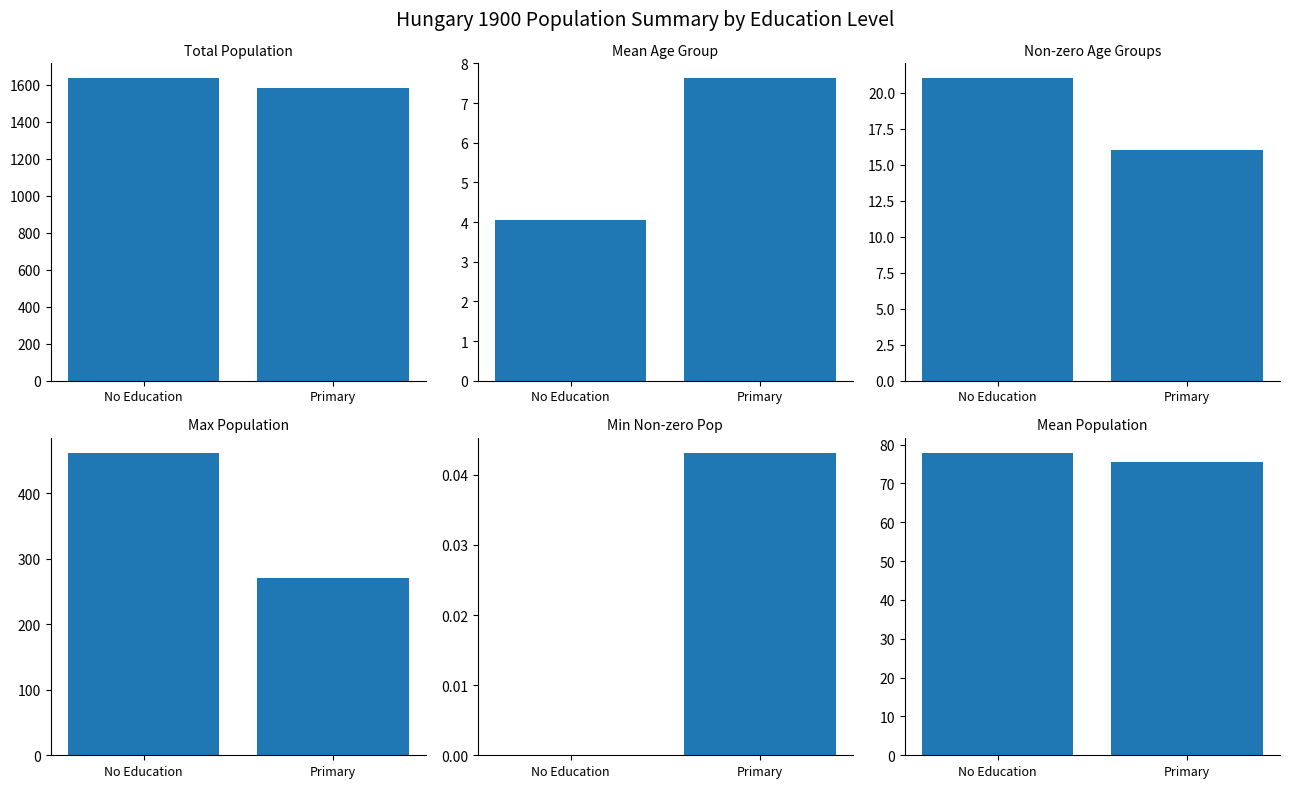

Reading right to left, transcribe all the data shown in this chart.

Total Population: 1584.8	1634.9
Mean Age Group: 7.6	4.0
Non-zero Age Groups: 16.0	21.0
Max Population: 270.8	461.8
Min Non-zero Pop: 0.0	0.0
Mean Population: 75.5	77.9